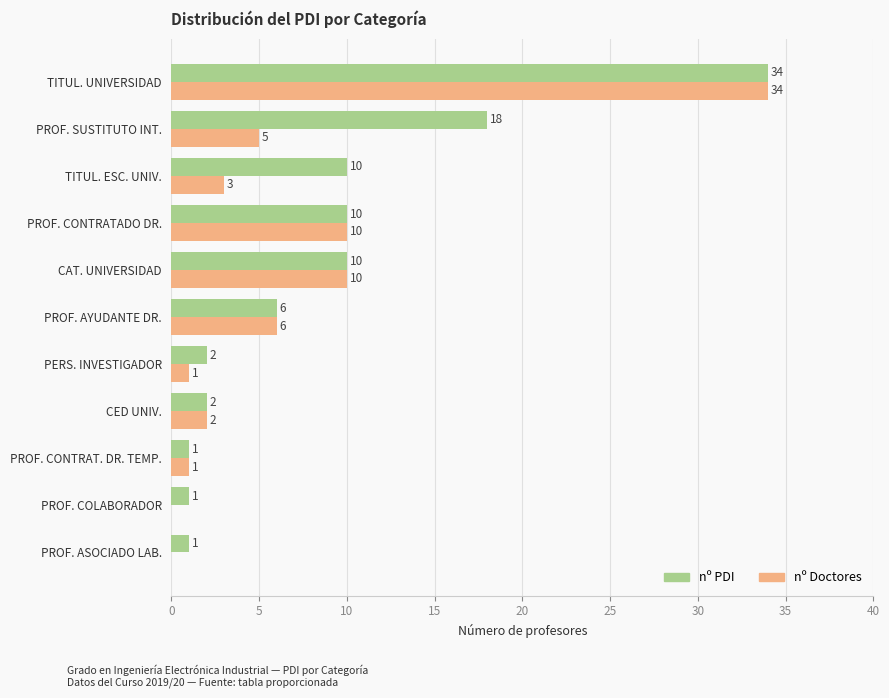

Which series has the largest total across all categories?

nº PDI